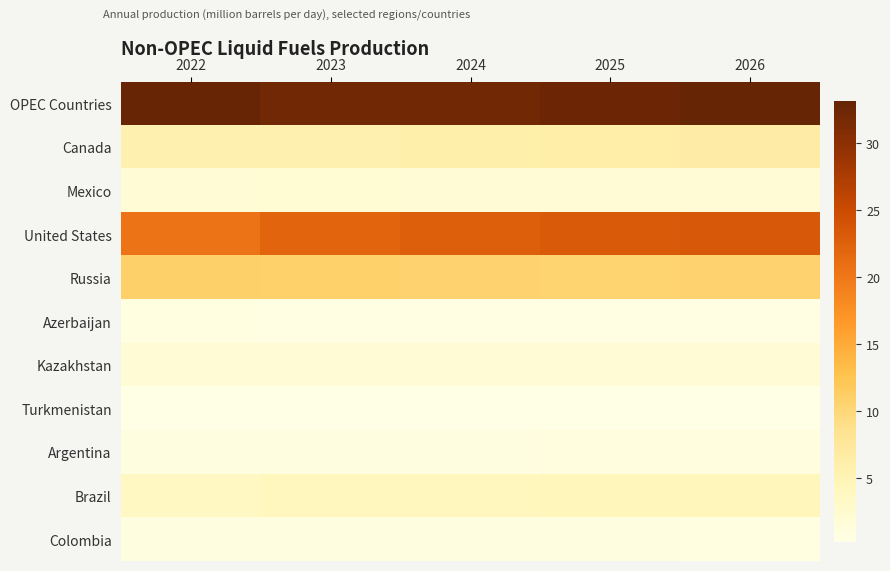

What is the total value across all series at 2025?

83.3